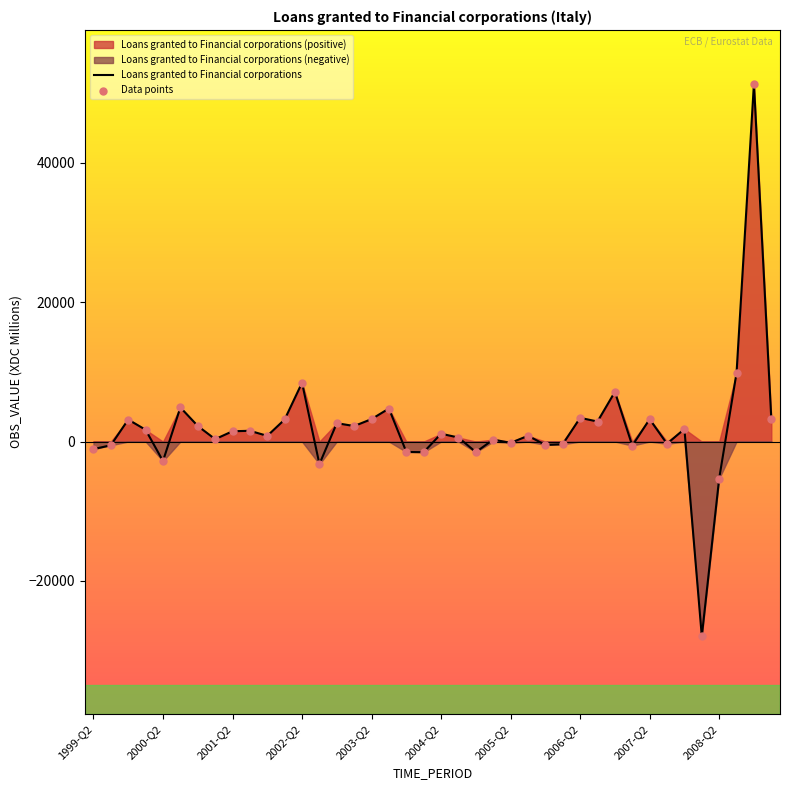

Which series has the largest total across all categories?

Loans granted to Financial corporations